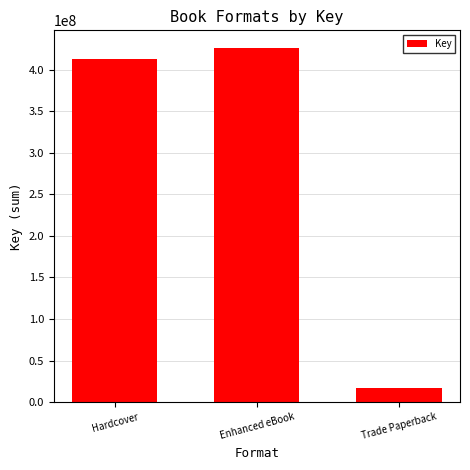

Which label corresponds to the smallest value in the chart?

Trade Paperback